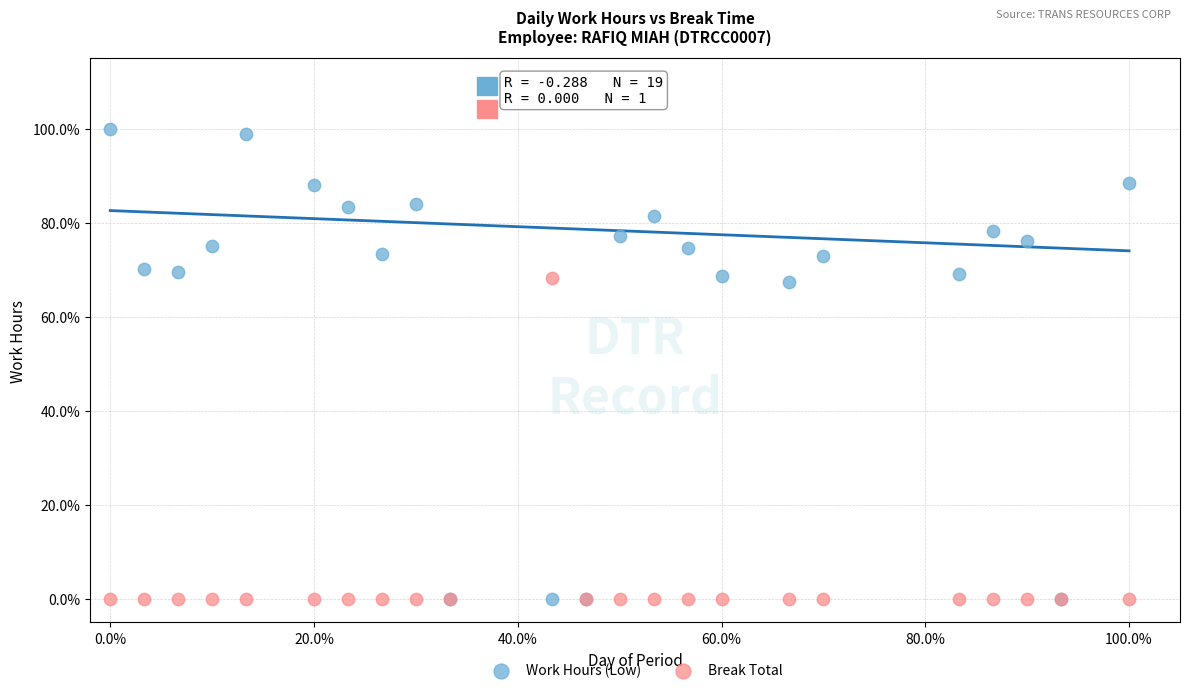

Which series has the largest Y range (max minus min)?

Work Hours (Low)